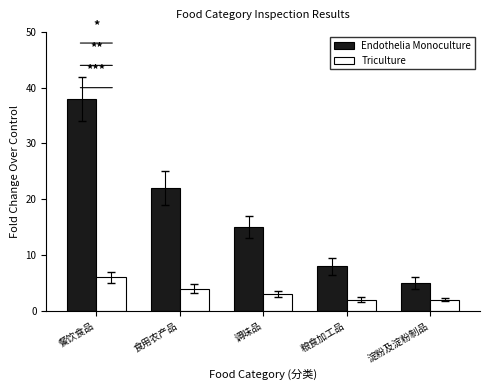

Reading left to right, list all the values displayed in this chart.

Endothelia Monoculture: 餐饮食品=38	食用农产品=22	调味品=15	粮食加工品=8	淀粉及淀粉制品=5
Triculture: 餐饮食品=6	食用农产品=4	调味品=3	粮食加工品=2	淀粉及淀粉制品=2